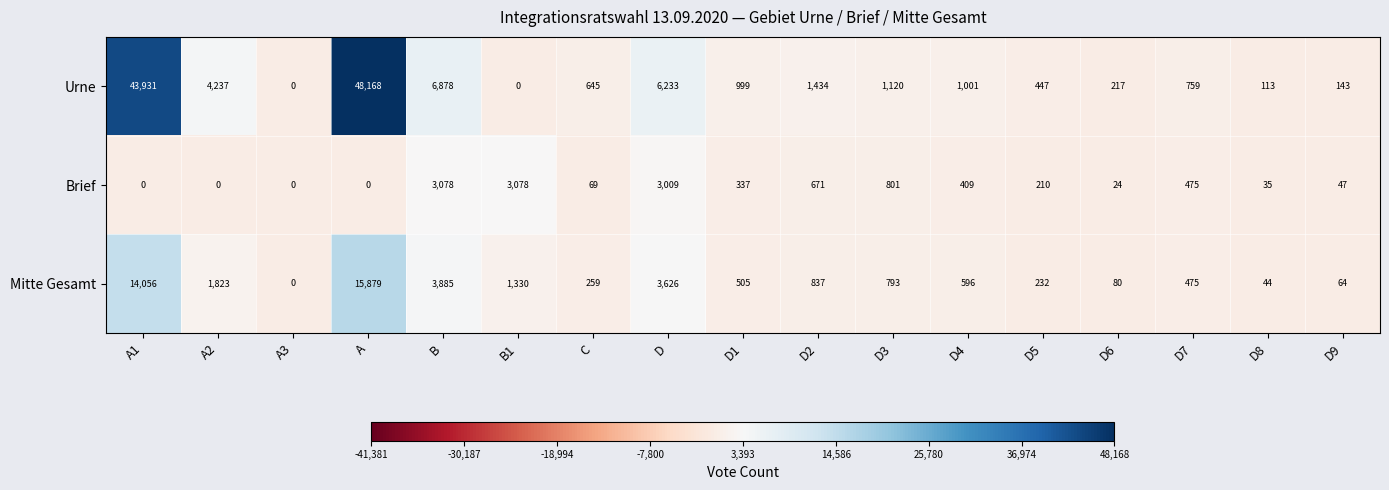

Between A and D, which series saw the biggest shift?

Urne